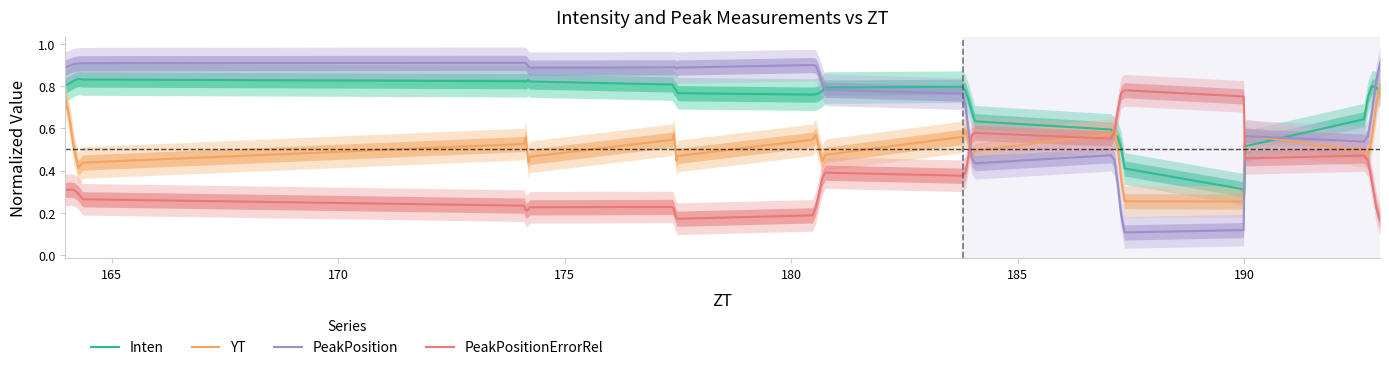

Which series has the largest total across all categories?

Inten